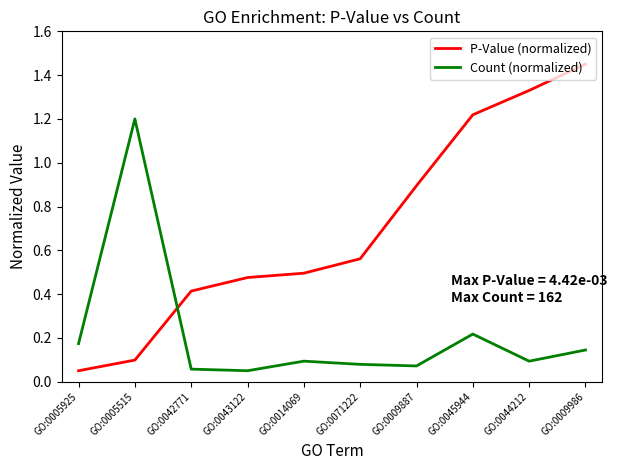

What value does the P-Value (normalized) series have at GO:0042771?

0.4